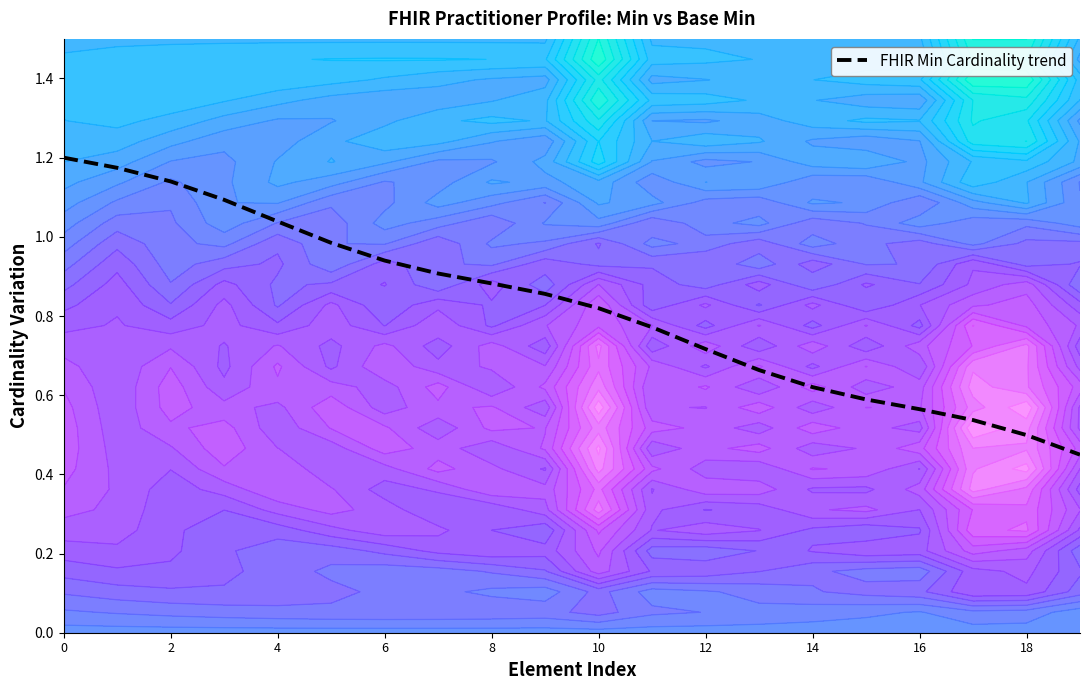

What is the difference between the second highest and minimum values?

0.7